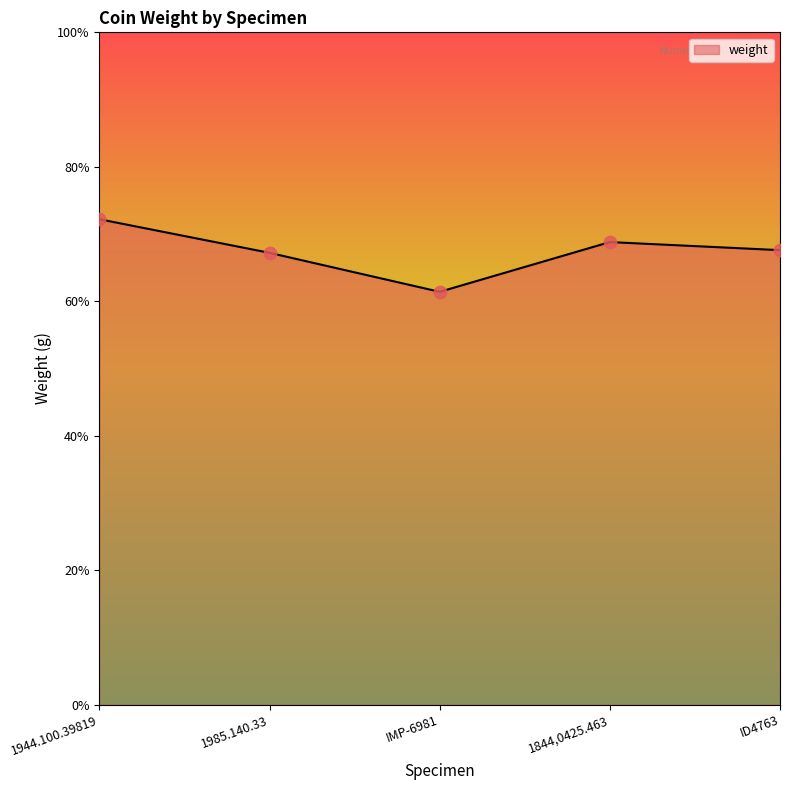

Does the chart have visible grid lines?

No